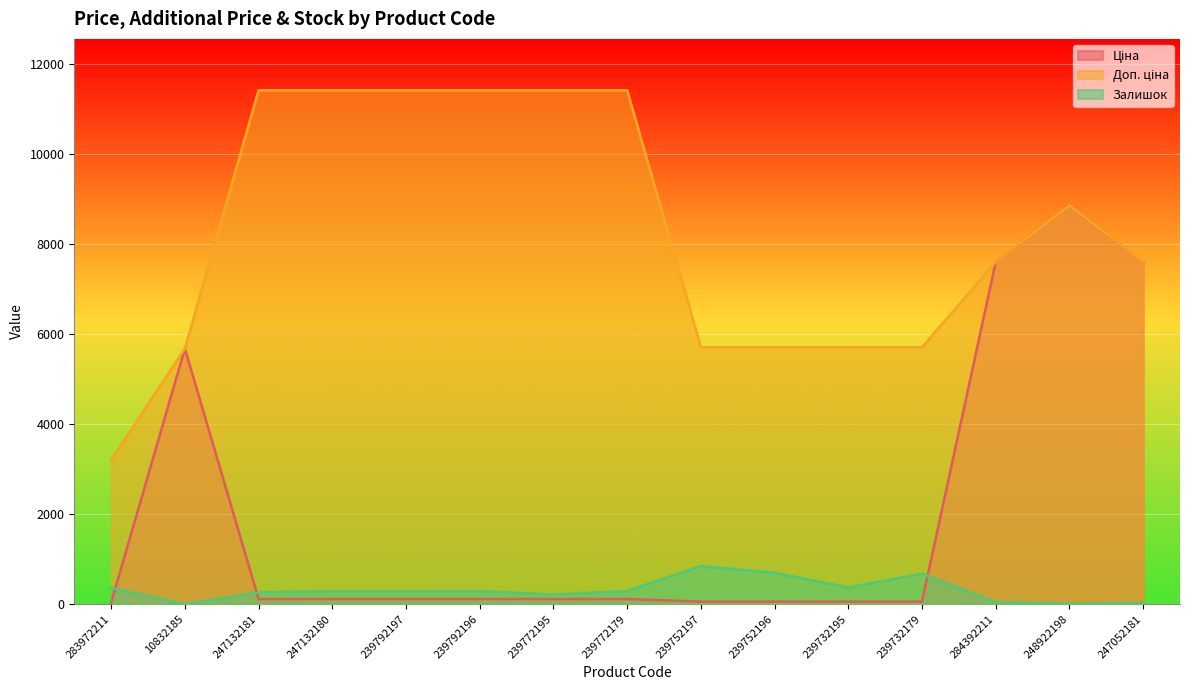

What is the difference between the maximum and minimum values in the Доп. ціна series?

8205.0